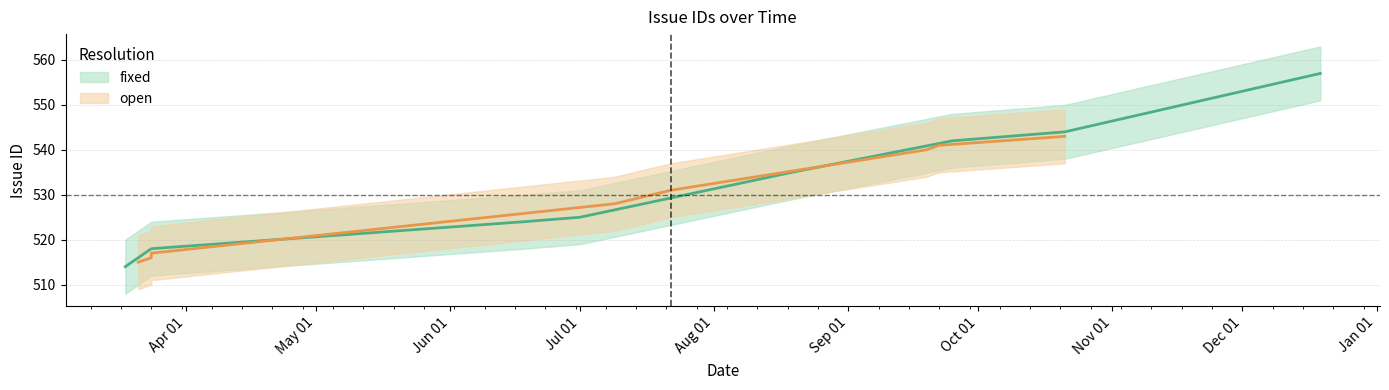

True or false: the data shows 289 at Jun 01.

False